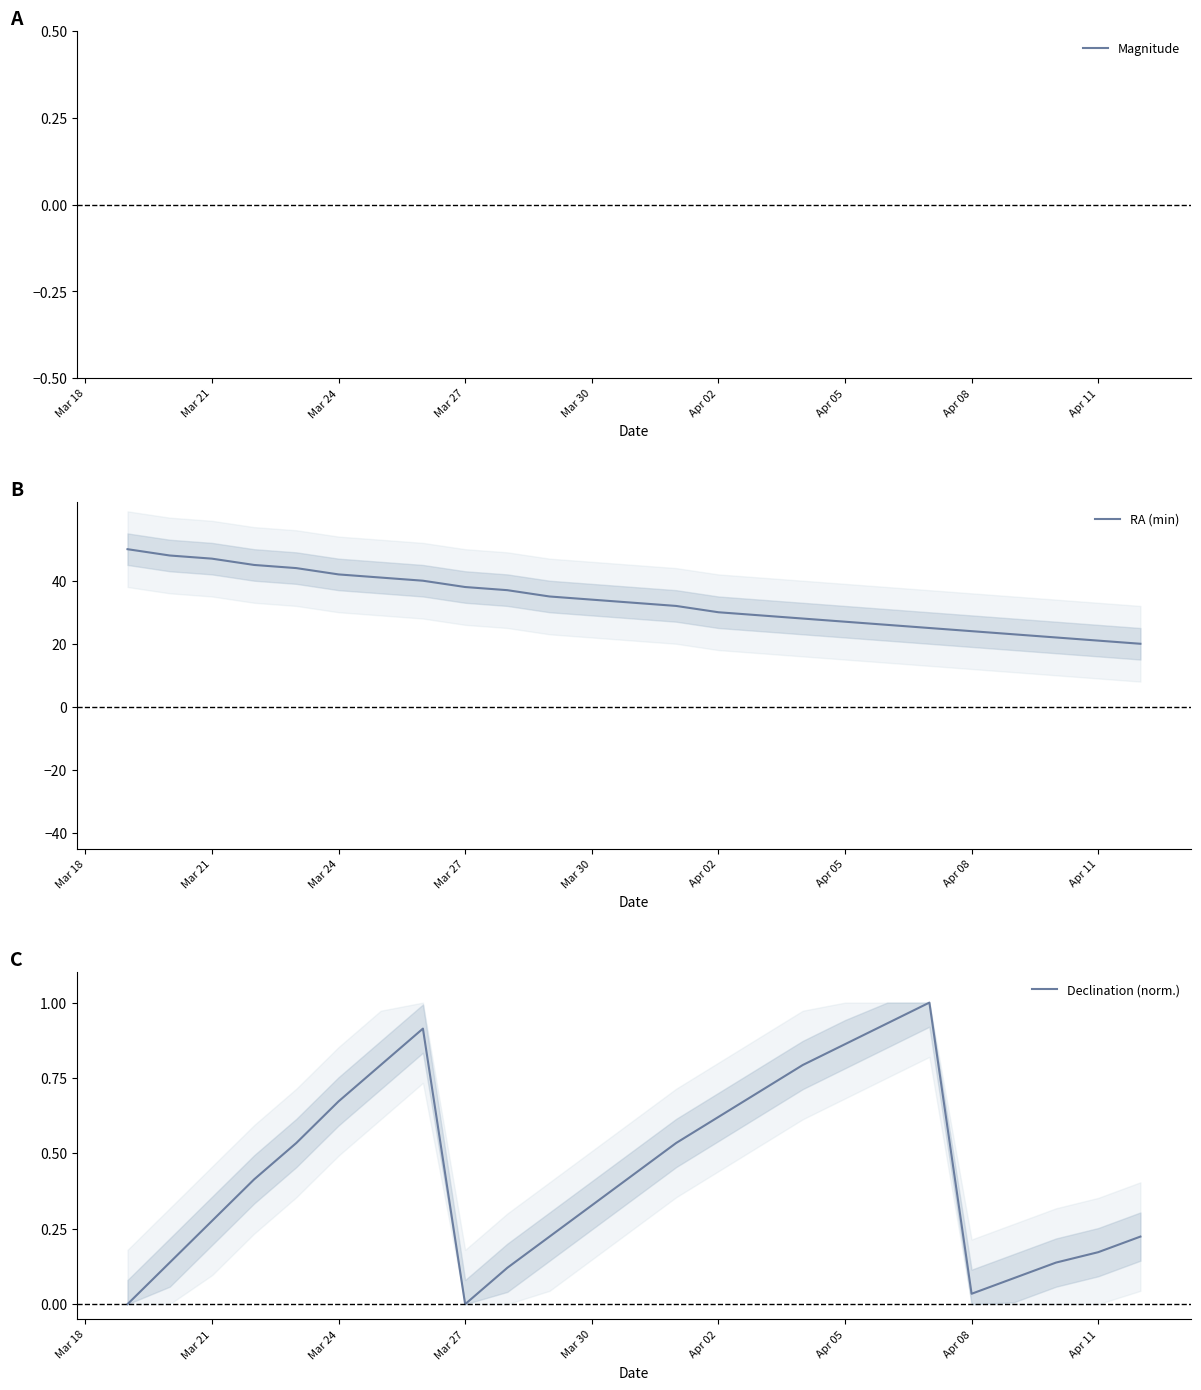

What is the sum of all RA (min) values?

841